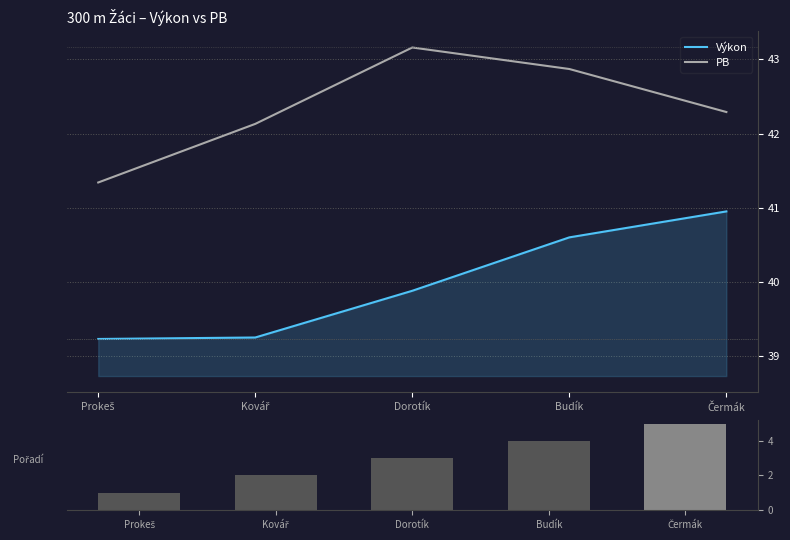

Which category has the highest value in the Výkon series?

Čermák